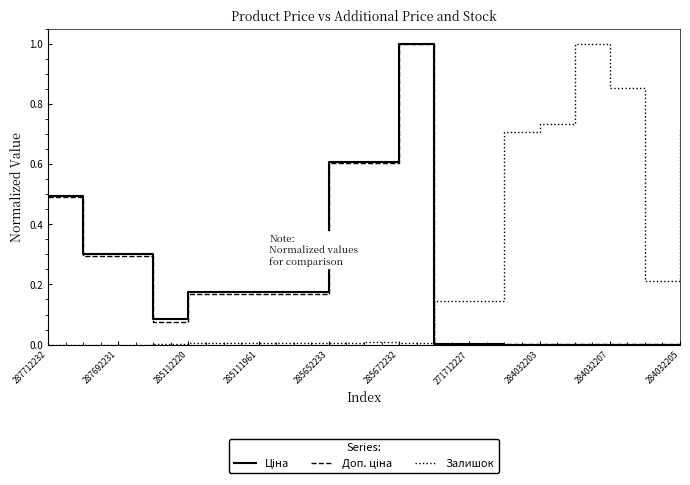

Where is Доп. ціна nearest to the value 0?

11